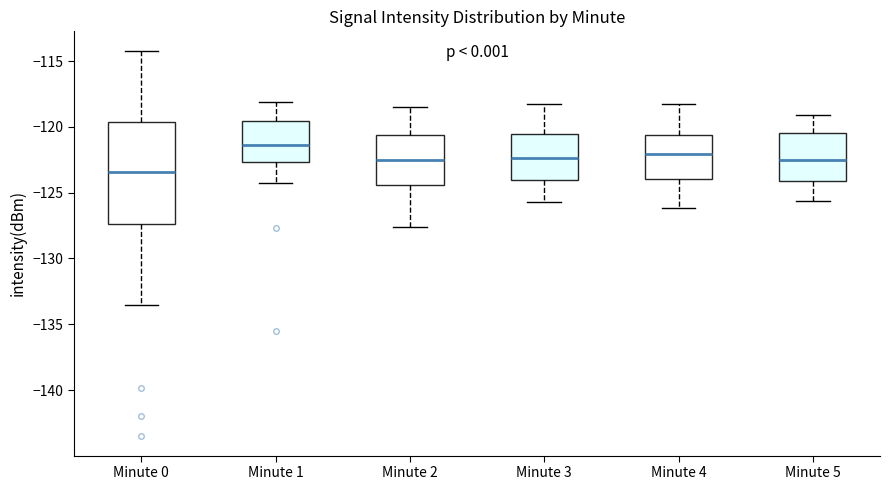

Reading left to right, transcribe this box plot: for each box, give where its median line is, the range the box spans, and where its two whiskers end, as read against the y-axis. The values are not printed on the chart, so give them approximately, as read against the axis.

Minute 0: median -123.5, box -127.5 to -119.5, whiskers -133.5 to -114.0
Minute 1: median -121.5, box -122.5 to -119.5, whiskers -124.5 to -118.0
Minute 2: median -122.5, box -124.5 to -120.5, whiskers -127.5 to -118.5
Minute 3: median -122.5, box -124.0 to -120.5, whiskers -125.5 to -118.5
Minute 4: median -122.0, box -124.0 to -120.5, whiskers -126.0 to -118.5
Minute 5: median -122.5, box -124.0 to -120.5, whiskers -125.5 to -119.0